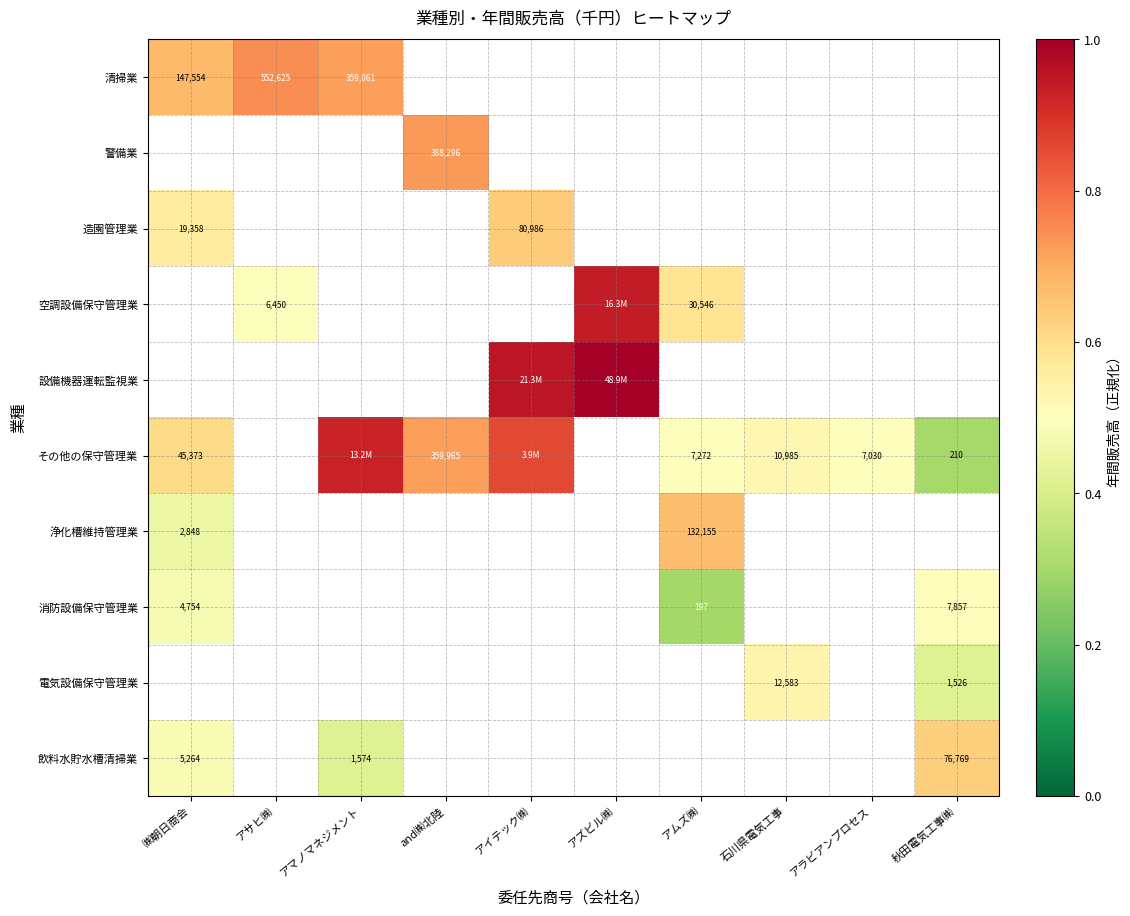

How many values in the その他の保守管理業 series exceed 0?

8